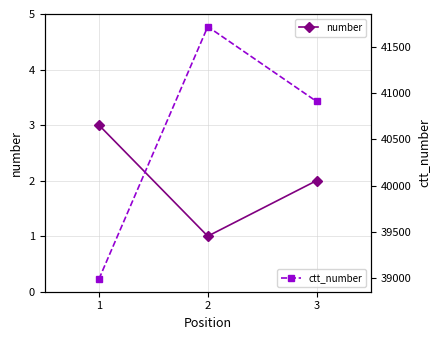

At which label does number first exceed 2?

1